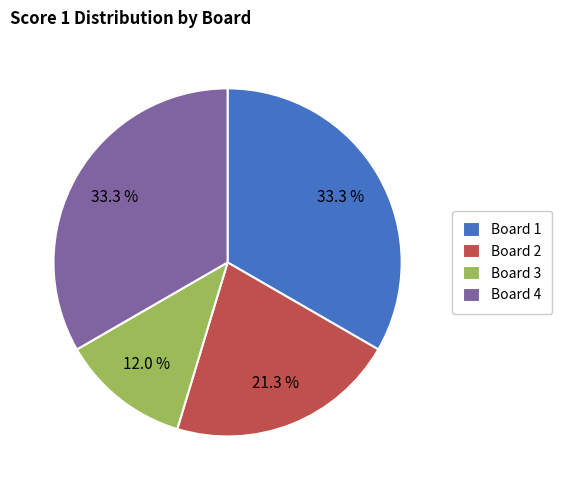

What percentage is NOT represented by Board 1?

66.7%